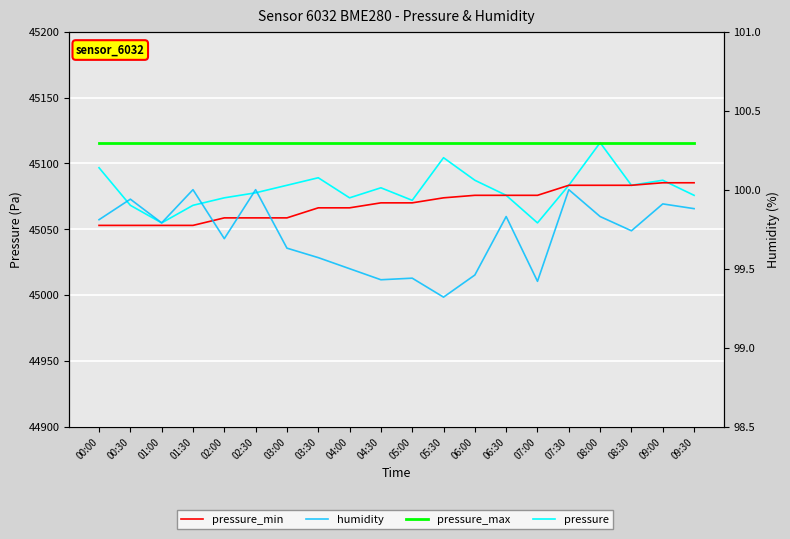

Which series has the widest spread of values?

pressure